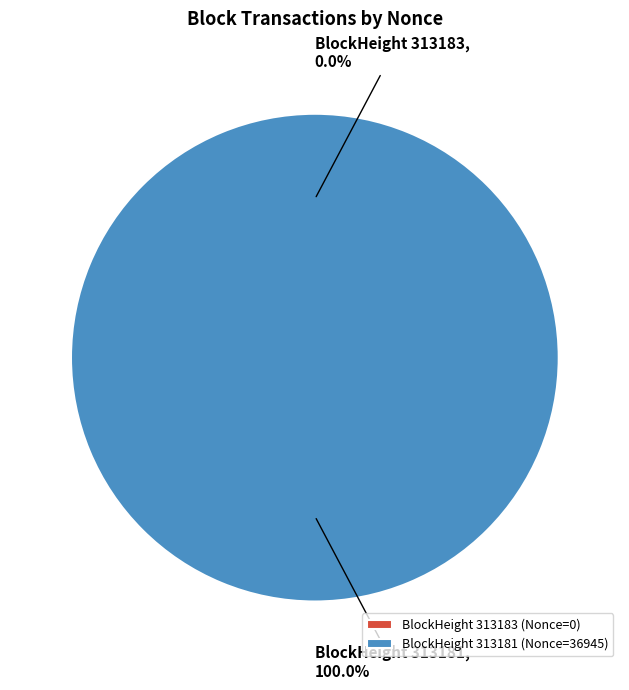

Which category has the smallest portion of the pie?

313183